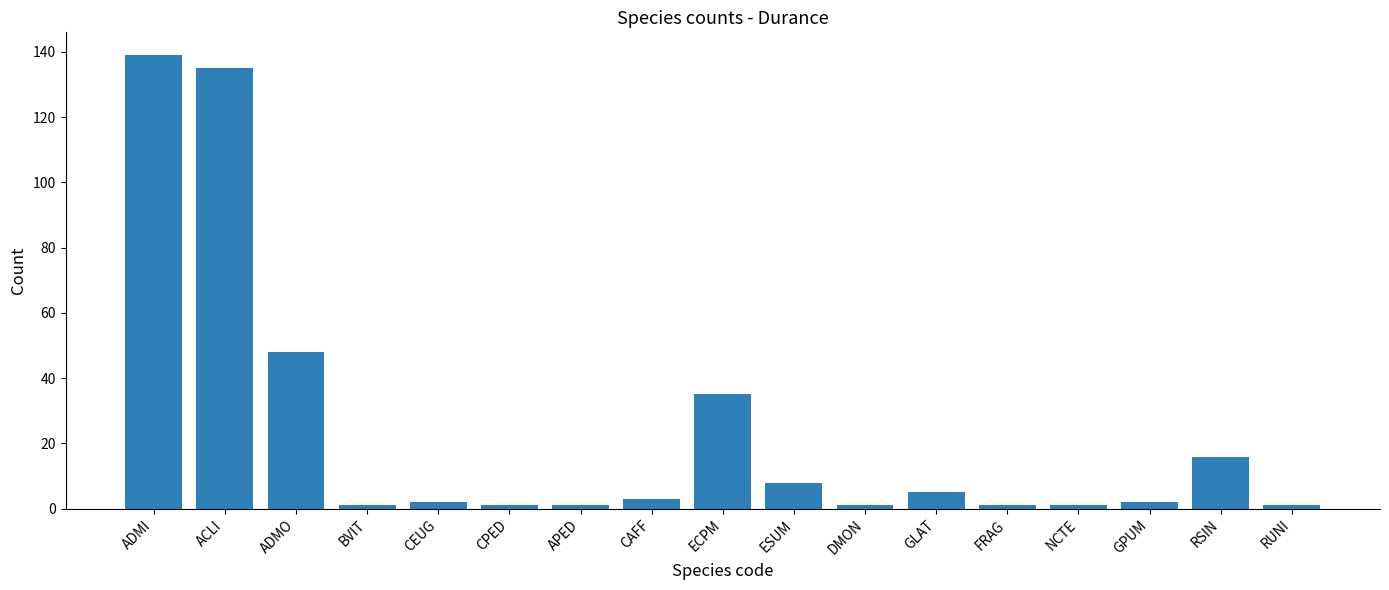

What is the greatest value displayed?

139